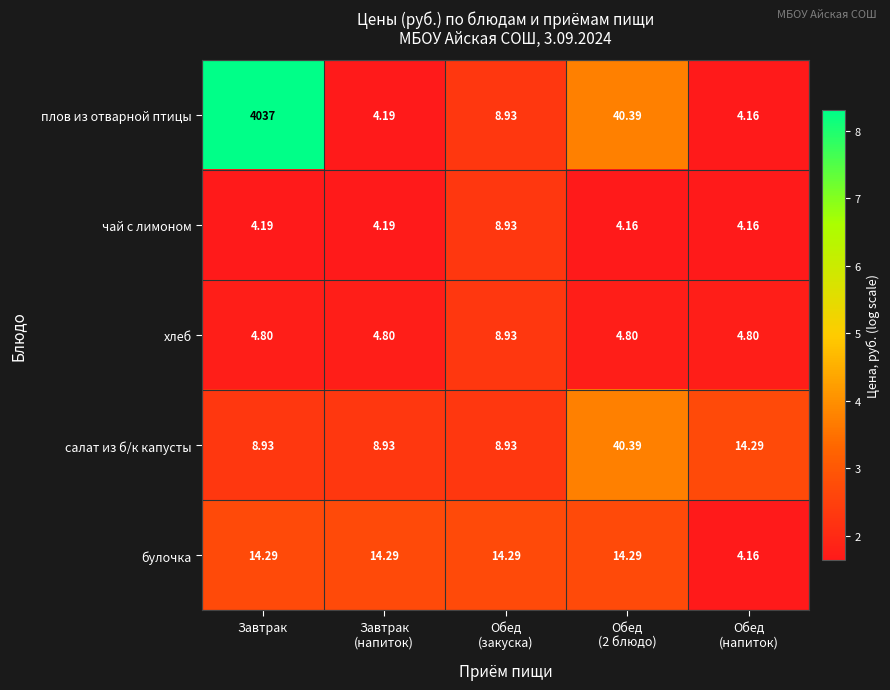

Which series has the largest total across all categories?

плов из отварной птицы